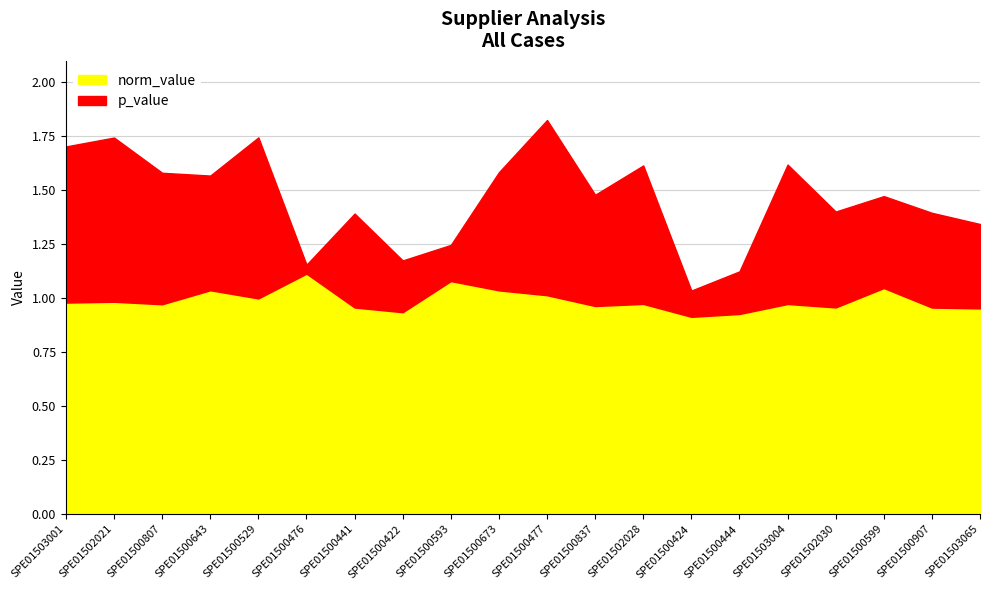

Reading left to right, what are all the values shown in this chart?

p_value: SPE01503001=0.7	SPE01502021=0.8	SPE01500807=0.6	SPE01500643=0.5	SPE01500529=0.7	SPE01500476=0.0	SPE01500441=0.4	SPE01500422=0.2	SPE01500593=0.2	SPE01500673=0.5	SPE01500477=0.8	SPE01500837=0.5	SPE01502028=0.6	SPE01500424=0.1	SPE01500444=0.2	SPE01503004=0.6	SPE01502030=0.4	SPE01500599=0.4	SPE01500907=0.4	SPE01503065=0.4
norm_value: SPE01503001=1.0	SPE01502021=1.0	SPE01500807=1.0	SPE01500643=1.0	SPE01500529=1.0	SPE01500476=1.1	SPE01500441=1.0	SPE01500422=0.9	SPE01500593=1.1	SPE01500673=1.0	SPE01500477=1.0	SPE01500837=1.0	SPE01502028=1.0	SPE01500424=0.9	SPE01500444=0.9	SPE01503004=1.0	SPE01502030=1.0	SPE01500599=1.0	SPE01500907=1.0	SPE01503065=1.0